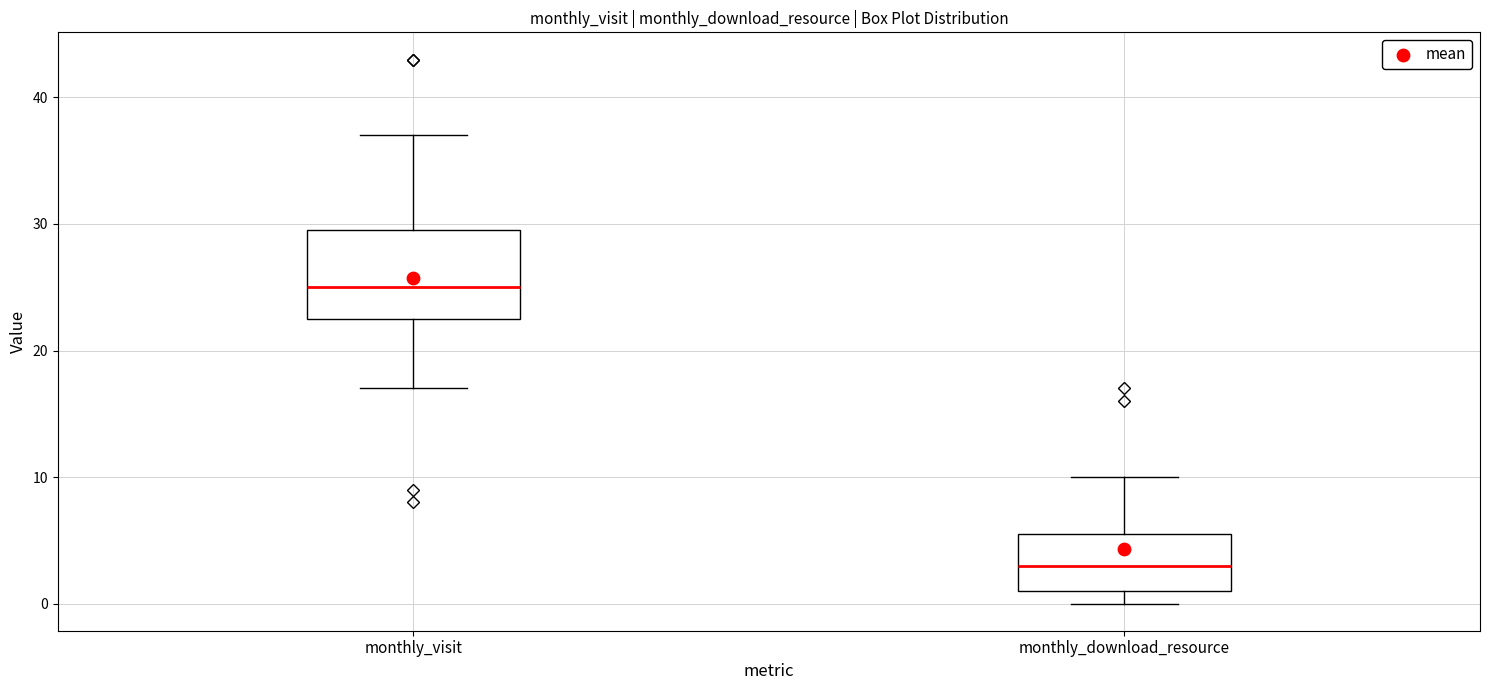

Which box has the highest median line?

monthly_visit